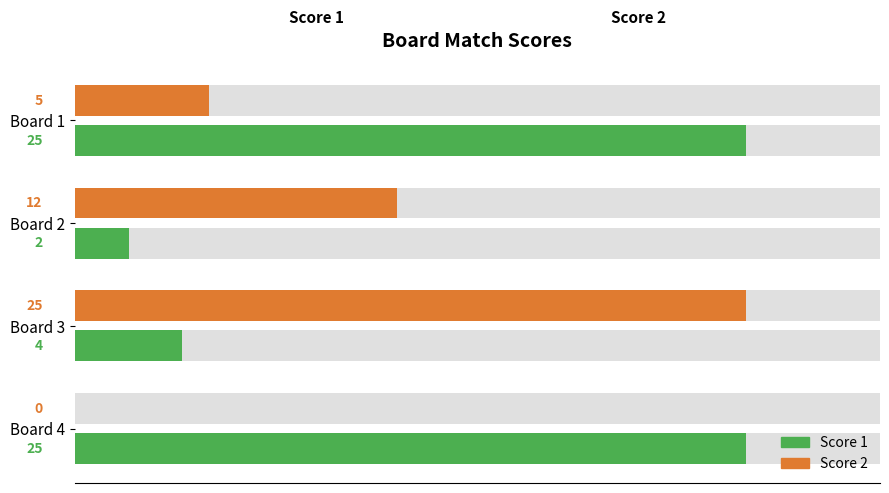

Reading left to right, transcribe all the data shown in this chart.

Score 1: 25	2	4	25
Score 2: 5	12	25	0